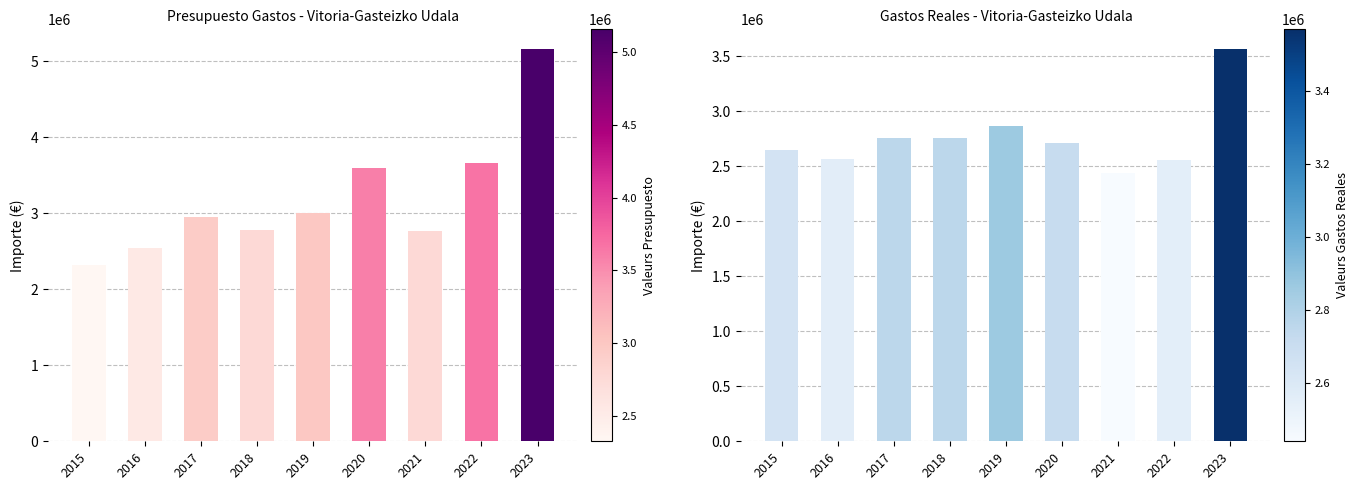

At which category is the sum across all series the highest?

2023